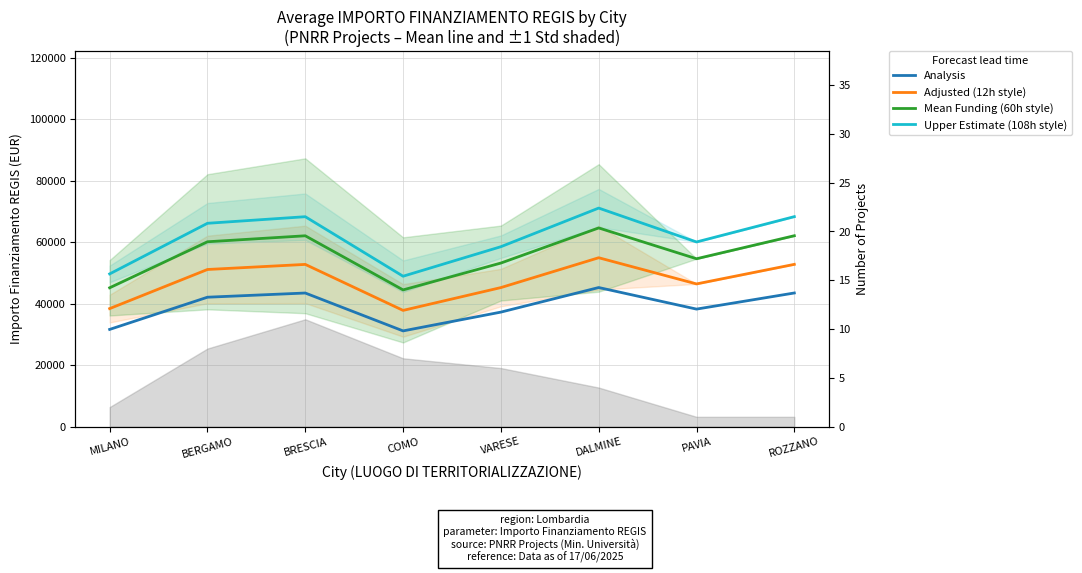

At MILANO, list the series in order from smallest to largest.

Analysis, Adjusted Funding (12h style), Mean Funding (60h style), Upper Estimate (108h style)